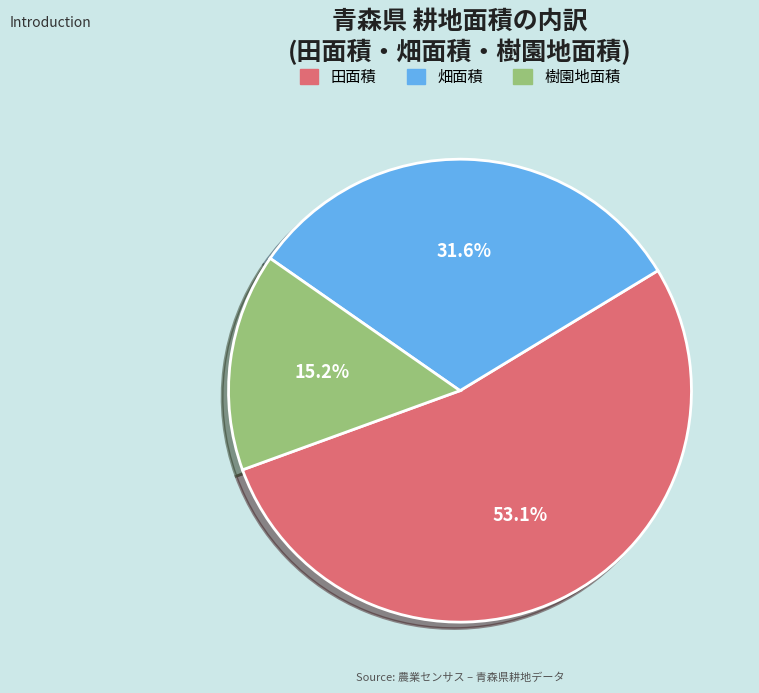

Is 田面積 the majority of the pie?

Yes